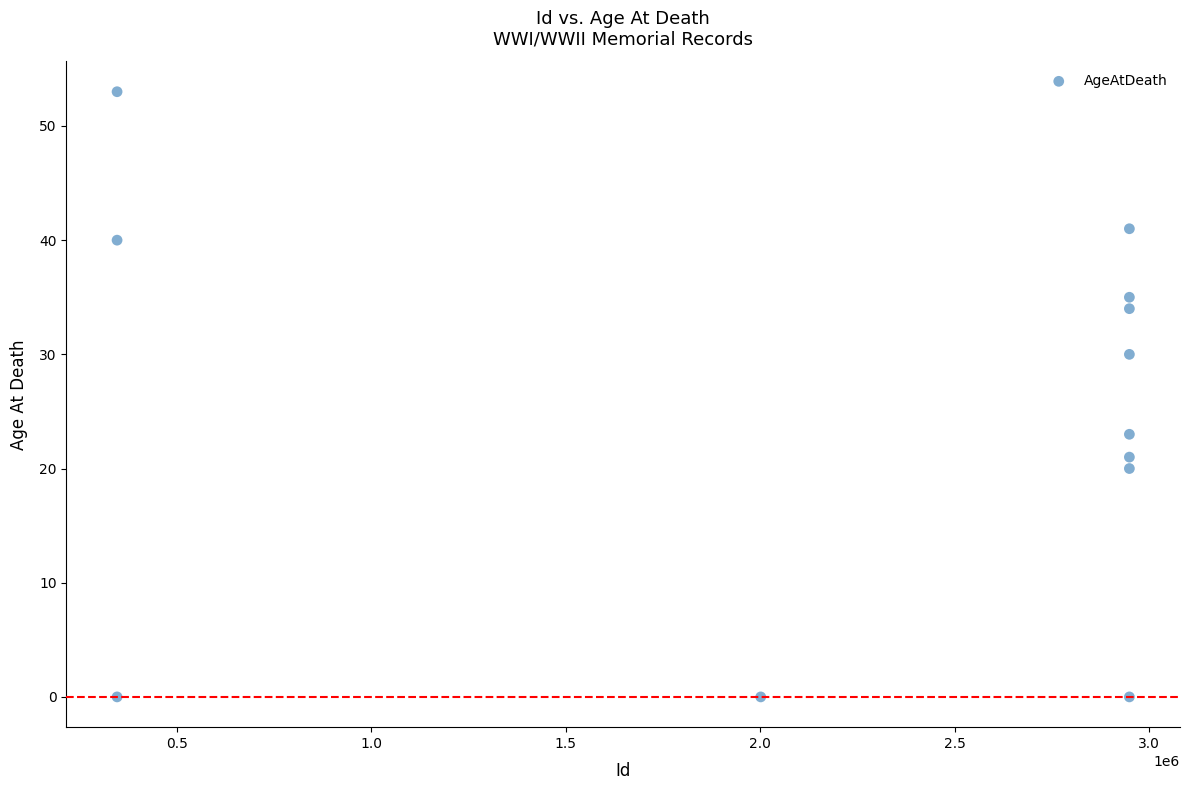

What is the average Y value?

25